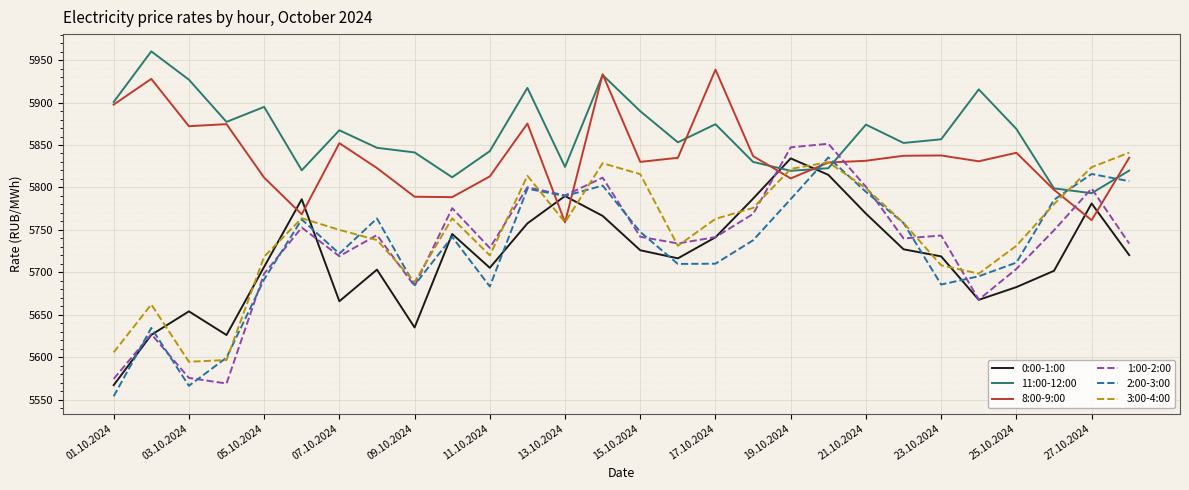

What is the smallest value displayed?

5553.9